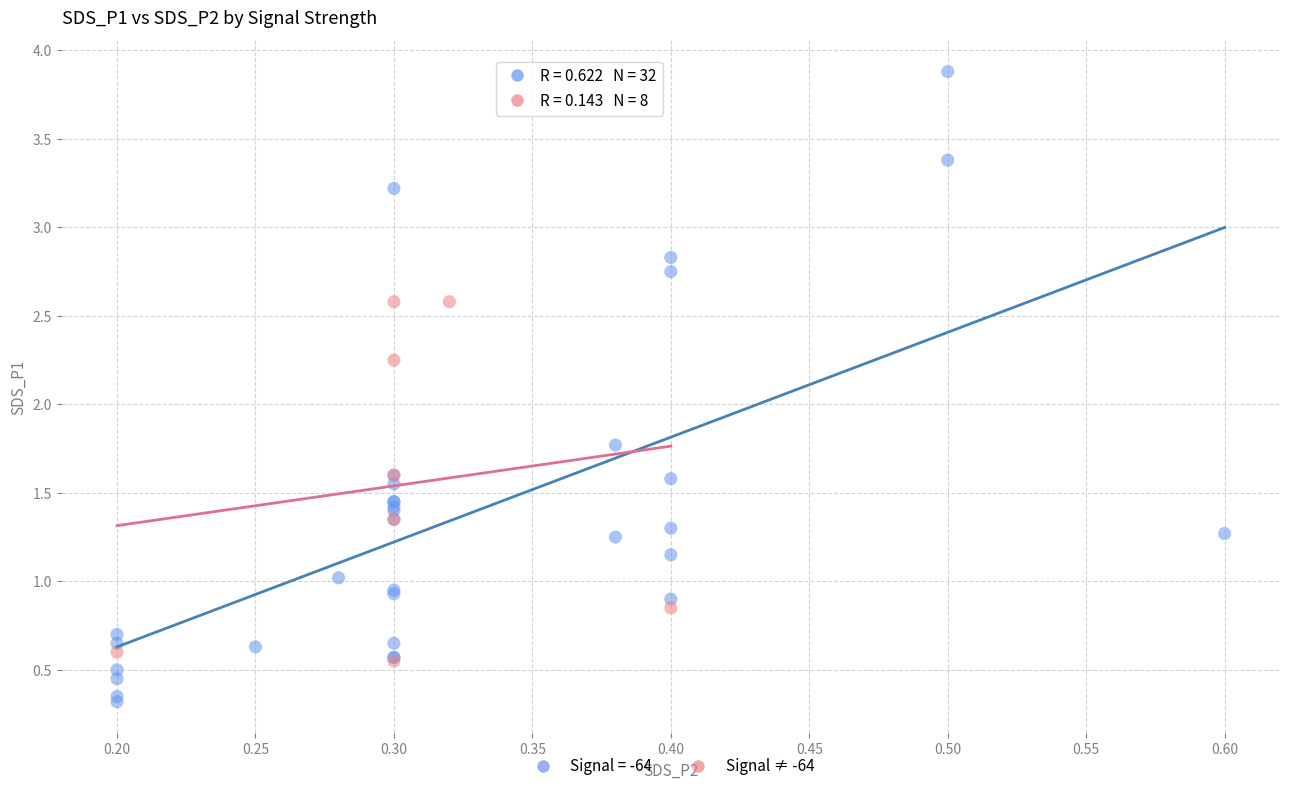

Which series contains the highest Y value?

Signal = -64